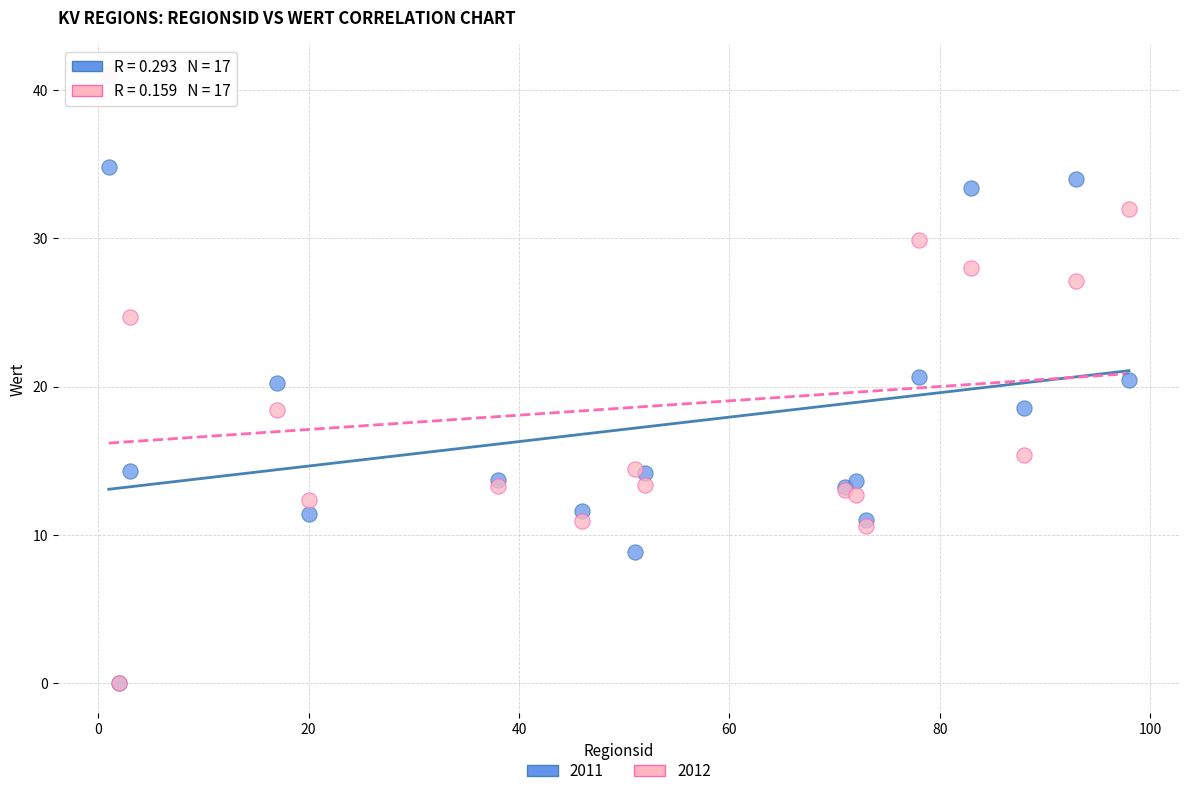

Which series has the widest spread of Y values?

2012